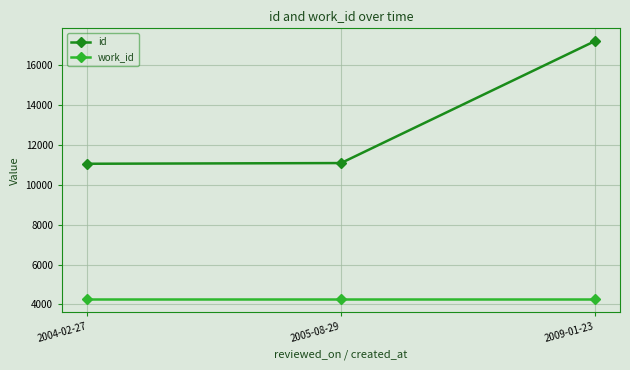

What is the smallest value displayed?

4253